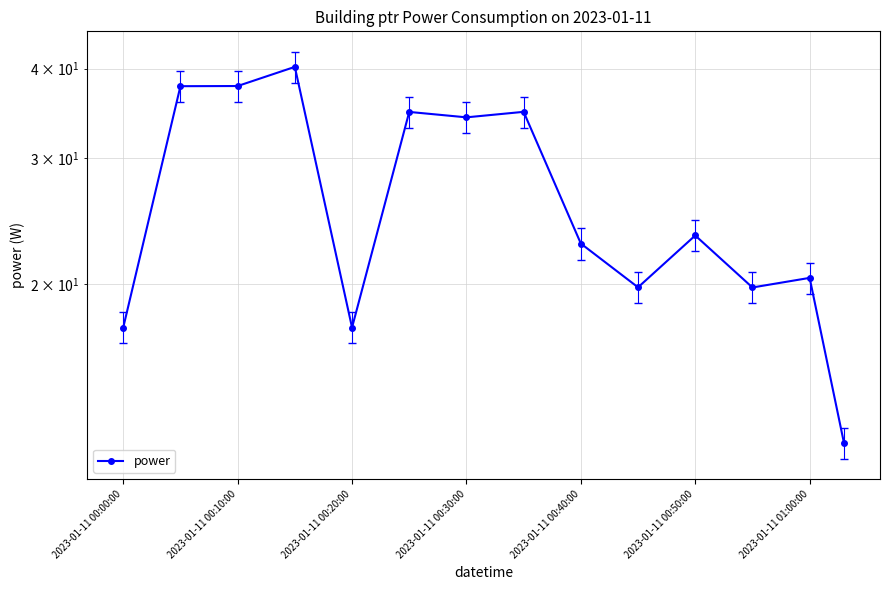

How many lines are shown in the chart?

1